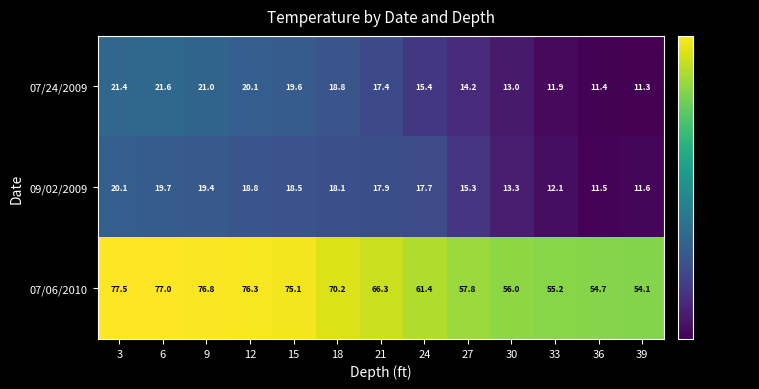

Rank the series at 3 from lowest to highest value.

09/02/2009, 07/24/2009, 07/06/2010